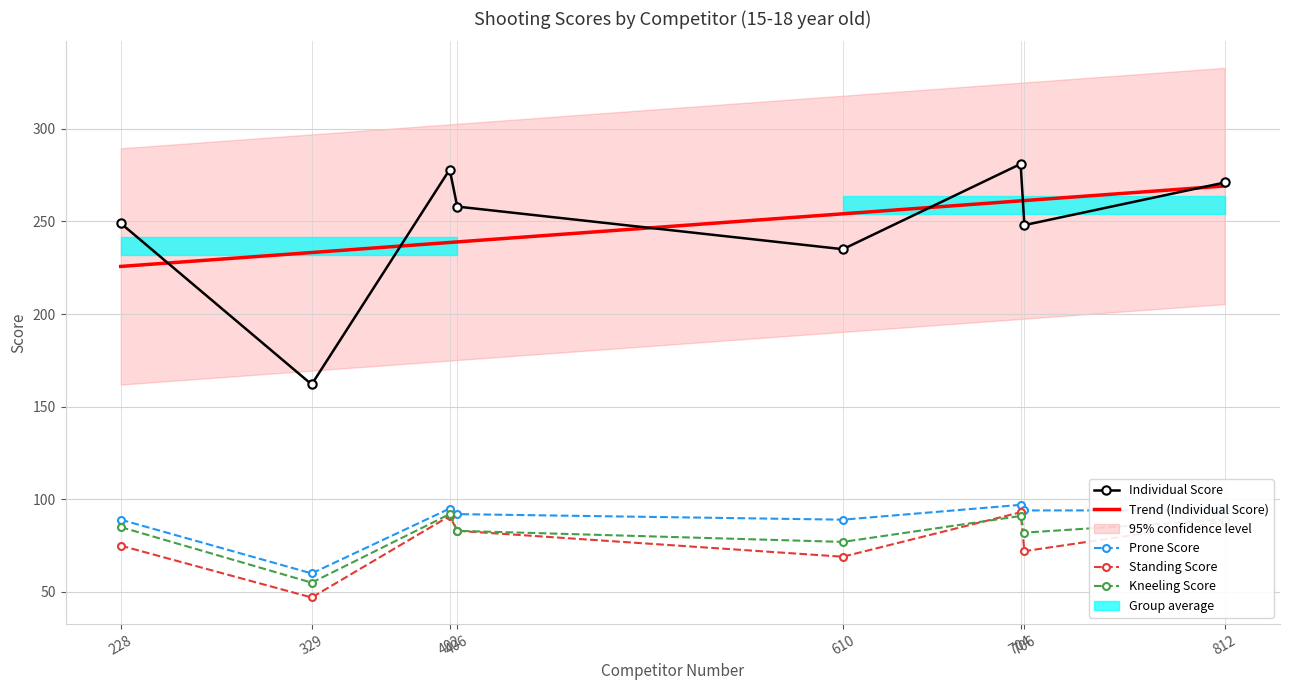

How many data points in Individual Score are above 258?

3